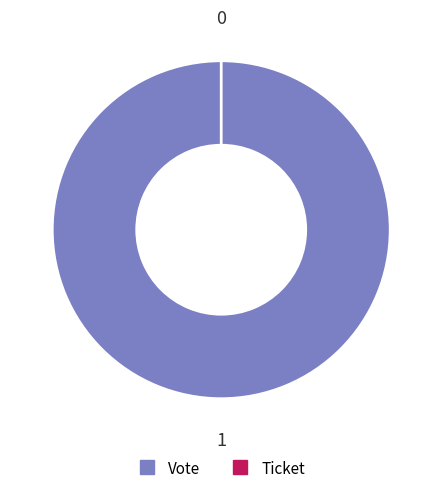

Is there a majority slice in this chart?

Yes